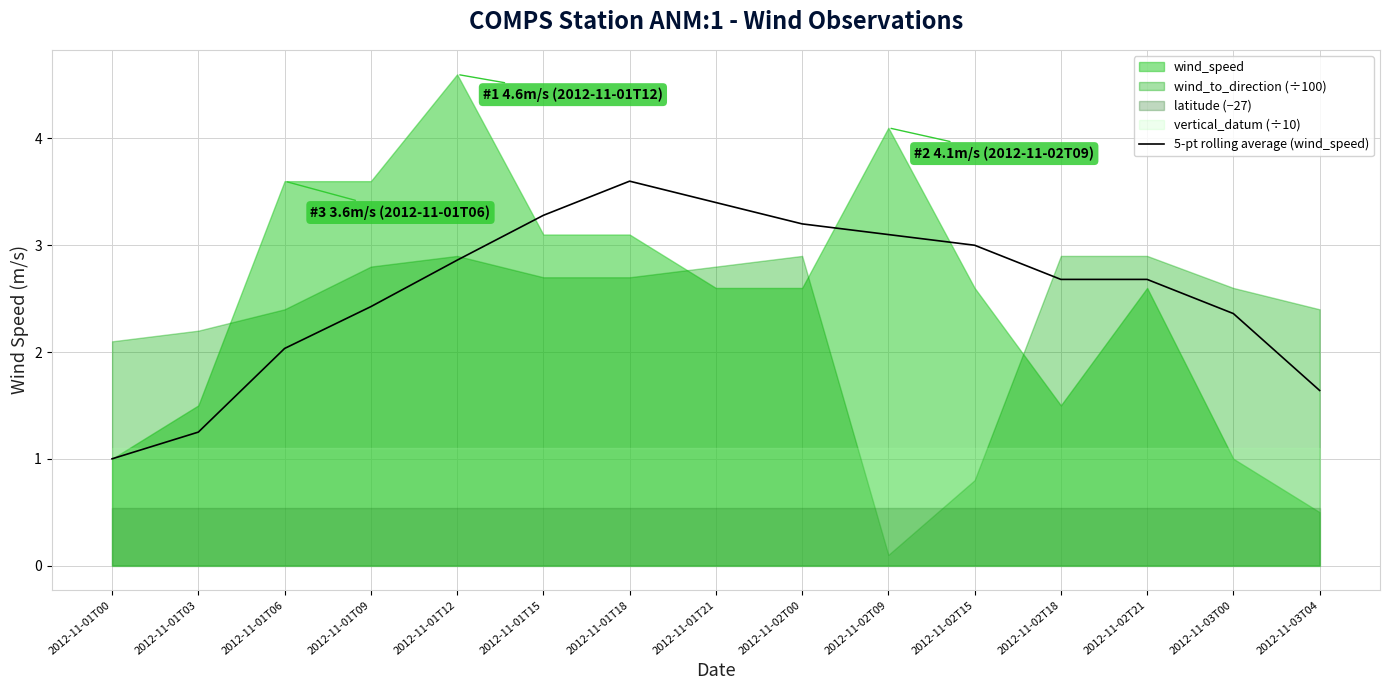

Which category has the lowest value in the 5-pt rolling average (wind_speed) series?

2012-11-01T00